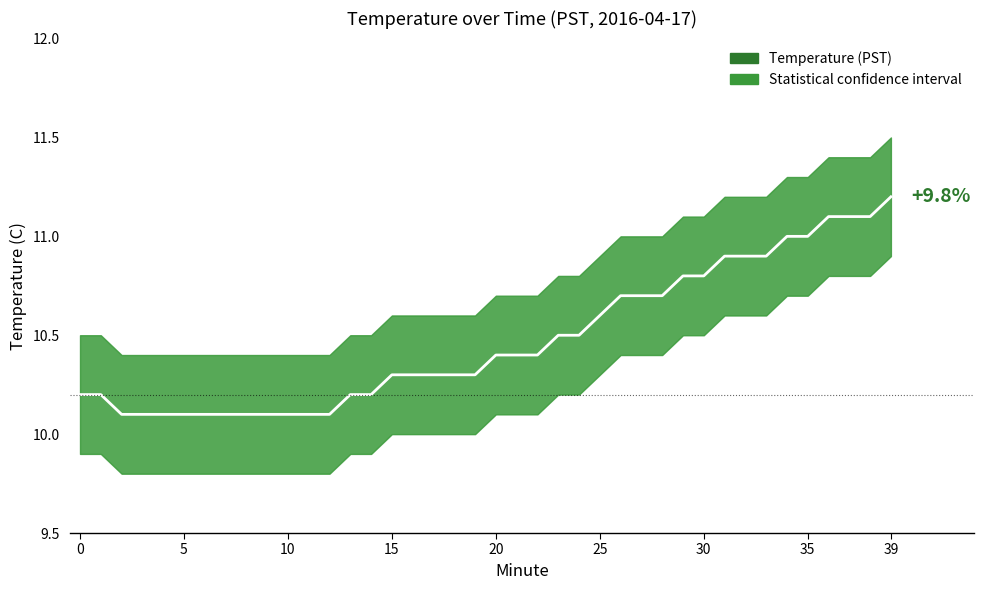

Reading left to right, extract all data points from this chart.

10.2	10.2	10.1	10.1	10.1	10.1	10.1	10.1	10.1	10.1	10.1	10.1	10.1	10.2	10.2	10.3	10.3	10.3	10.3	10.3	10.4	10.4	10.4	10.5	10.5	10.6	10.7	10.7	10.7	10.8	10.8	10.9	10.9	10.9	11.0	11.0	11.1	11.1	11.1	11.2